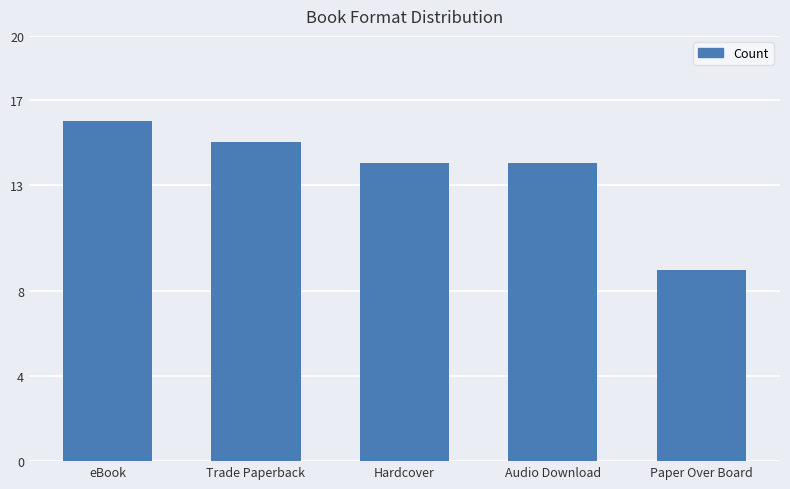

What is the sum of all values?

68